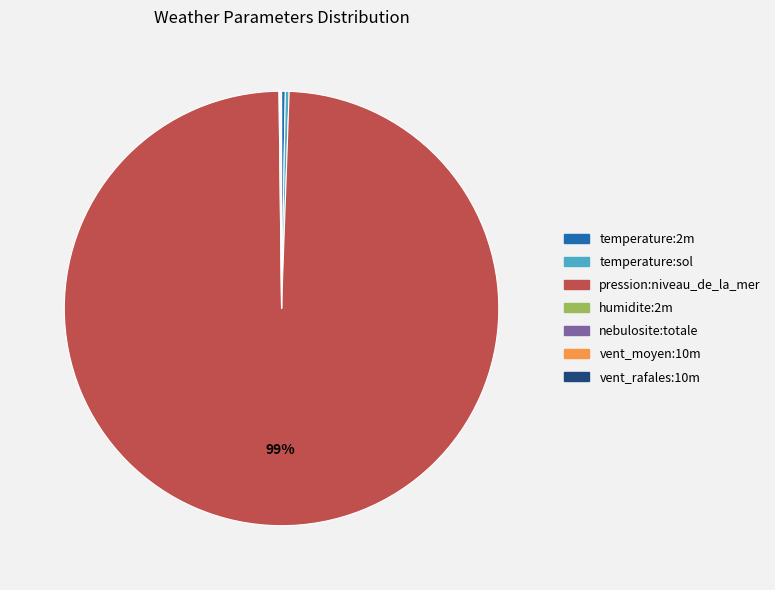

Which category has the biggest portion of the pie?

pression:niveau_de_la_mer